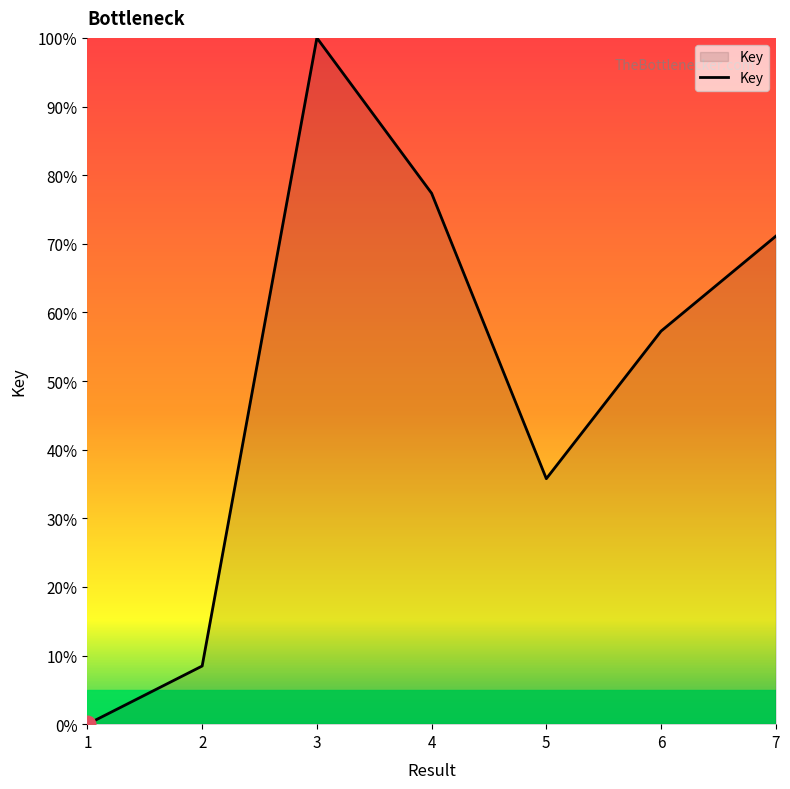

What is the ratio of the value at 2 to the value at 4?

0.1